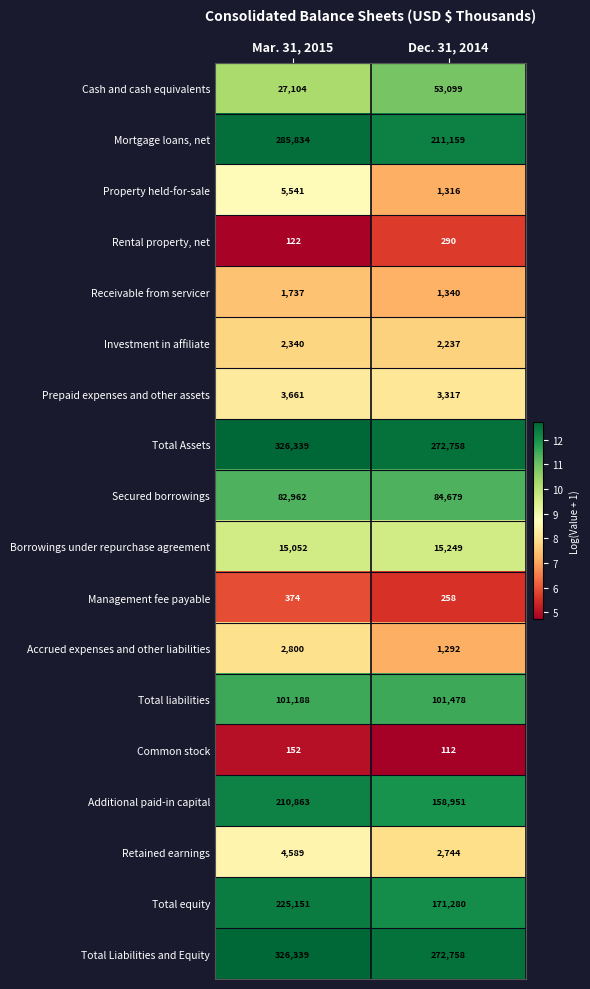

Which category has the lowest value across all series?

Dec. 31, 2014